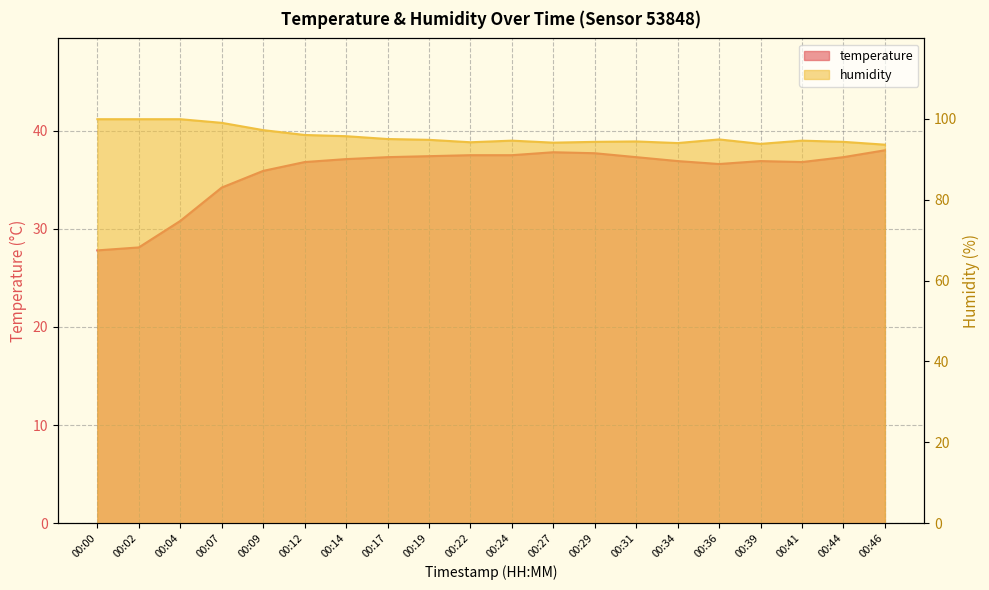

True or false: humidity and temperature cross at least once.

False